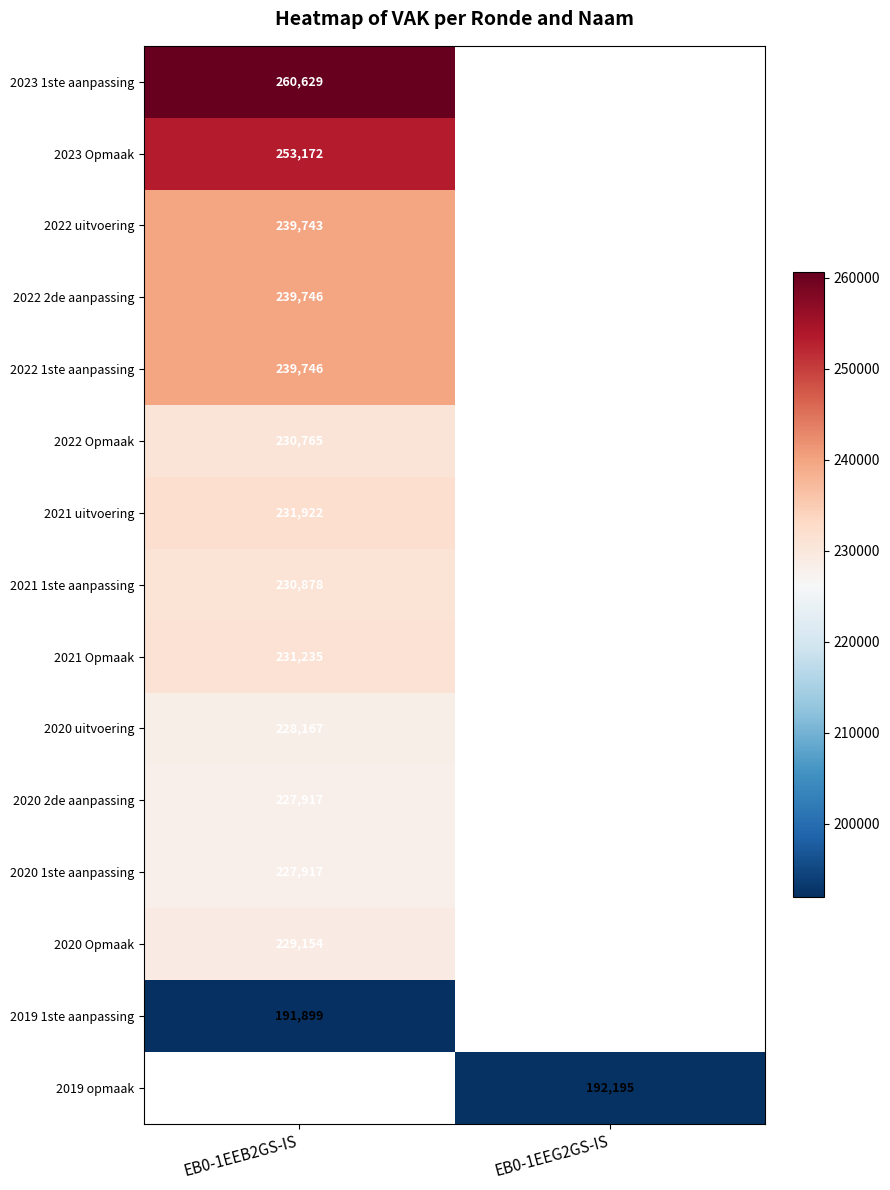

The 2020 Opmaak series shows 148962 at EB0-1EEB2GS-IS. True or false?

False